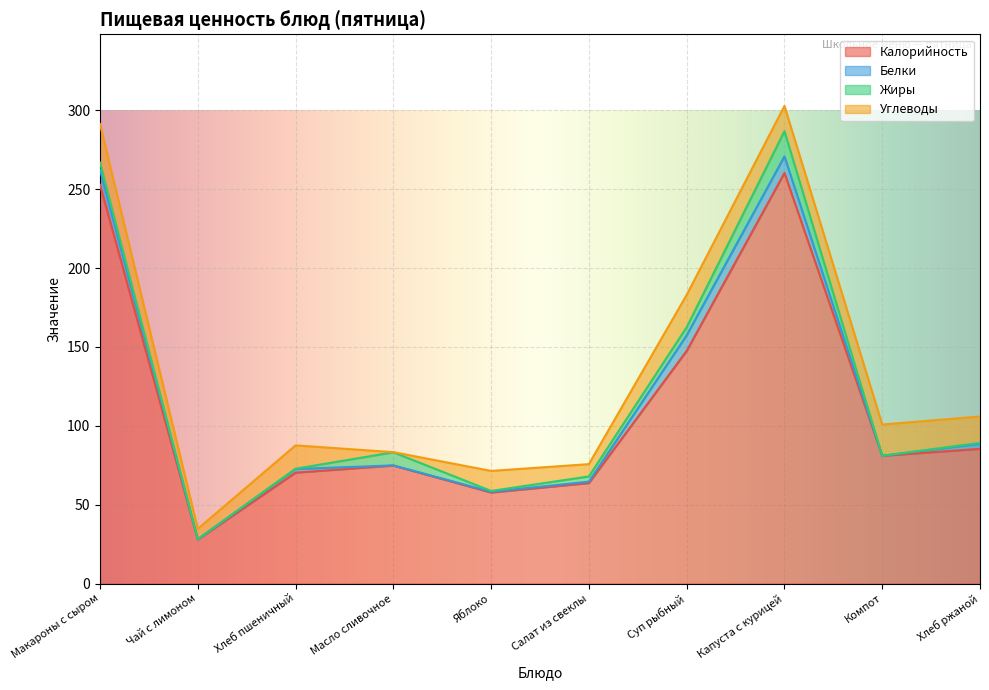

Reading left to right, what are all the values shown in this chart?

Калорийность: 252.8	27.9	70.3	74.8	57.7	63.7	147.5	260.3	81.0	85.4
Белки: 9.5	0.2	2.3	0.1	0.5	0.9	9.9	10.5	0.0	3.2
Жиры: 4.6	0.0	0.2	8.3	0.5	3.3	5.1	16.0	0.0	0.6
Углеводы: 24.4	6.6	14.8	0.1	12.7	7.8	20.5	16.0	19.8	16.7